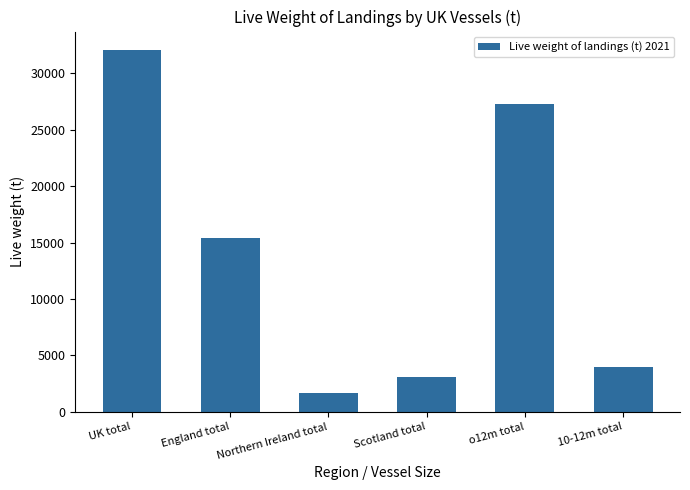

What is the label of the 1st bar from the left?

UK total